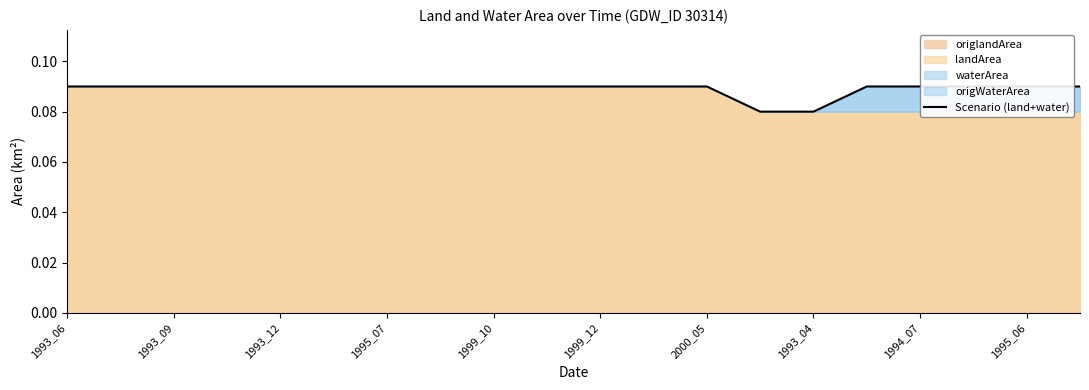

Reading right to left, extract all data points from this chart.

0.1	0.1	0.1	0.1	0.1	0.1	0.1	0.1	0.1	0.1	0.1	0.1	0.1	0.1	0.1	0.1	0.1	0.1	0.1	0.1